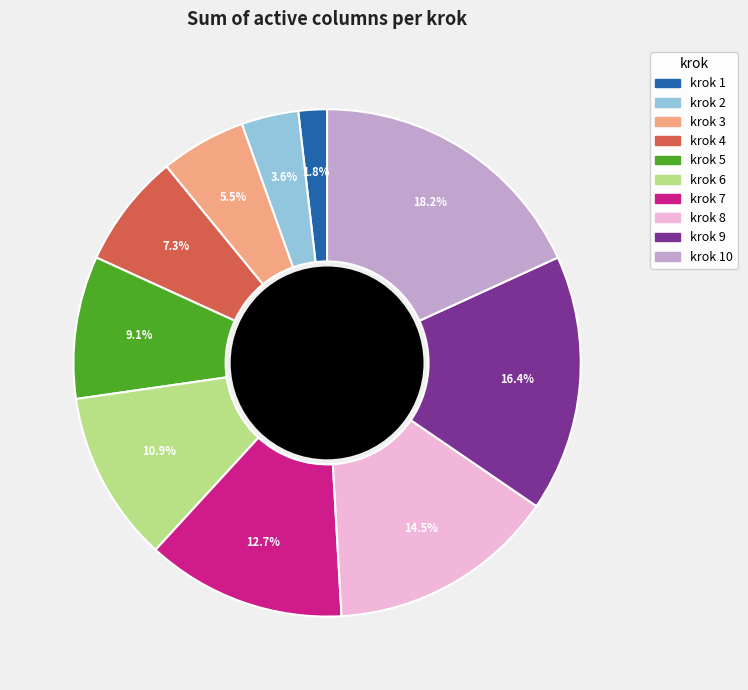

How many segments does this pie chart have?

10